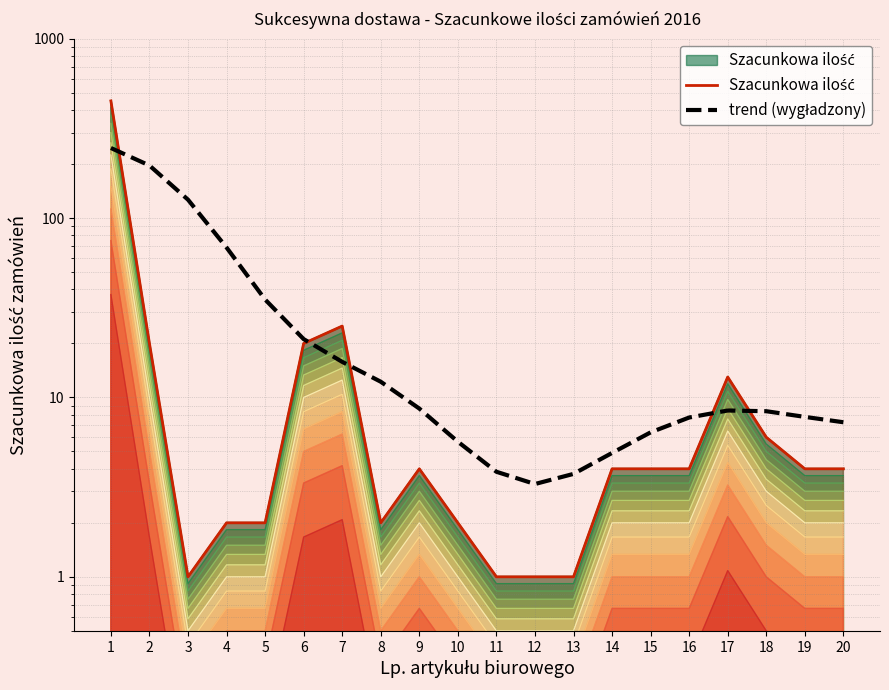

What is the difference between the Szacunkowa ilość values at 12 and 19?

3.0